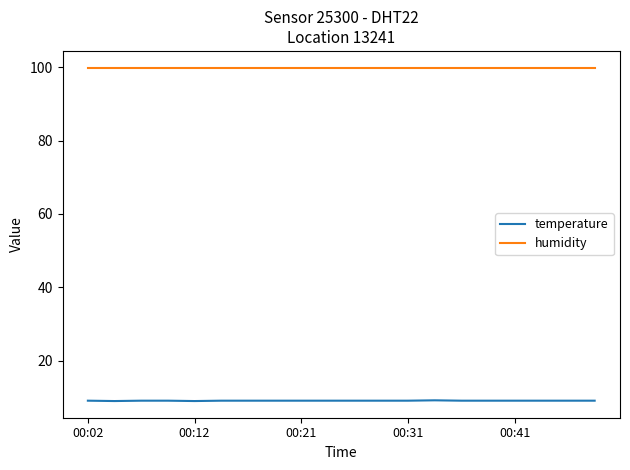

Which series has the largest total across all categories?

humidity